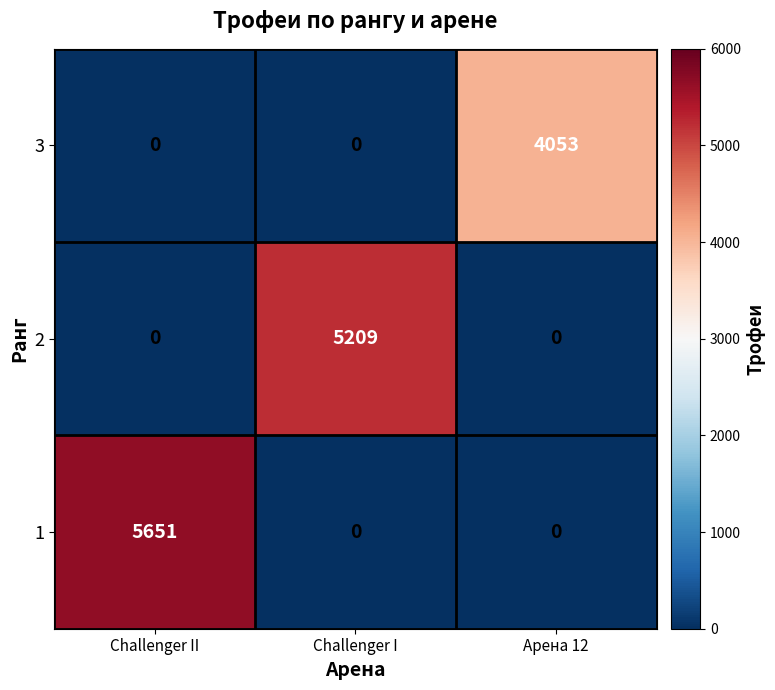

What is the sum of all 3 values?

4053